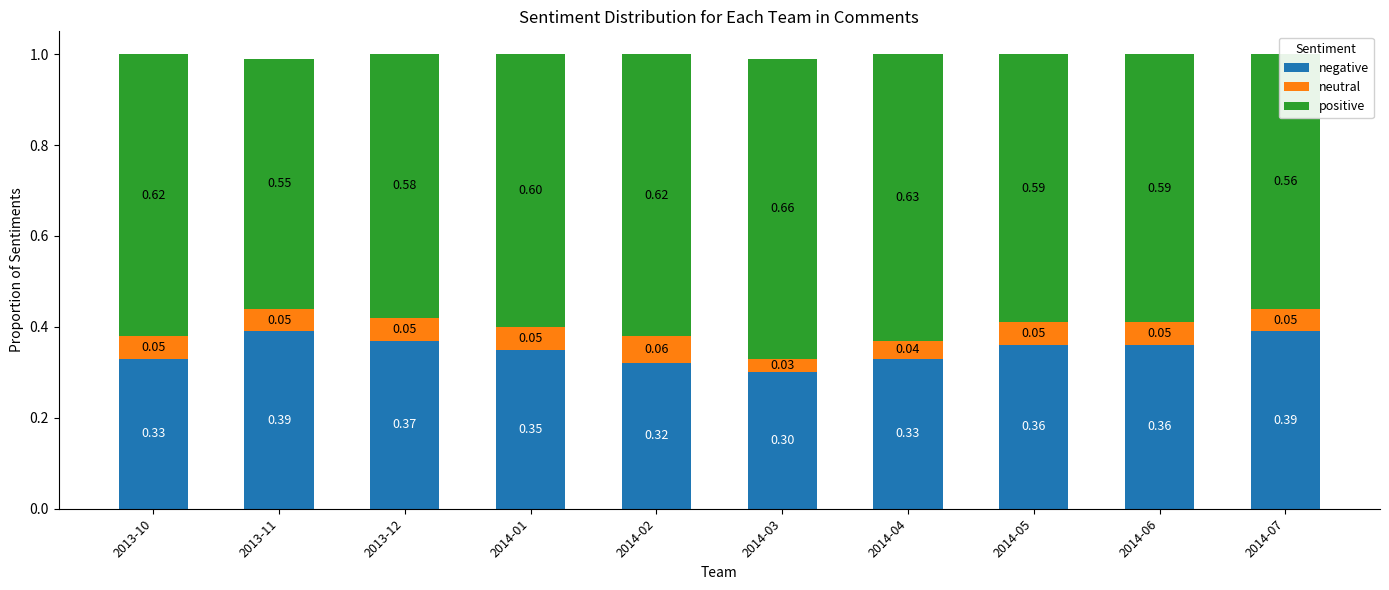

Count the number of data series in this chart.

3